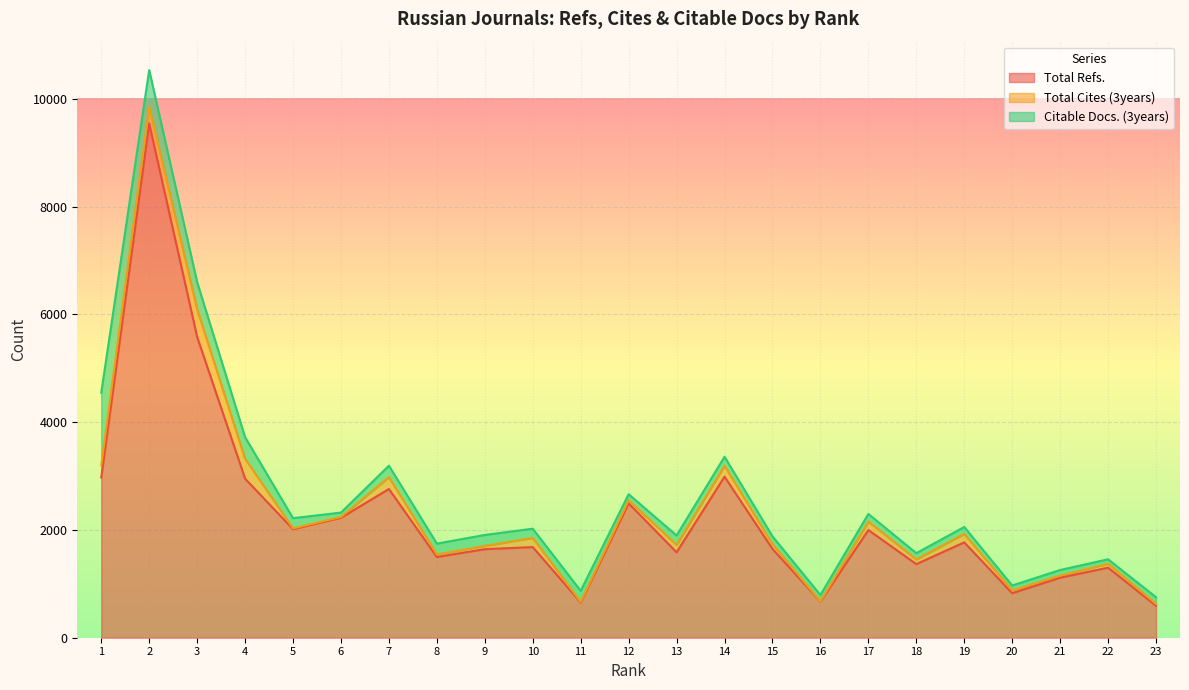

How many data points in Total Refs. are above 1682?

11